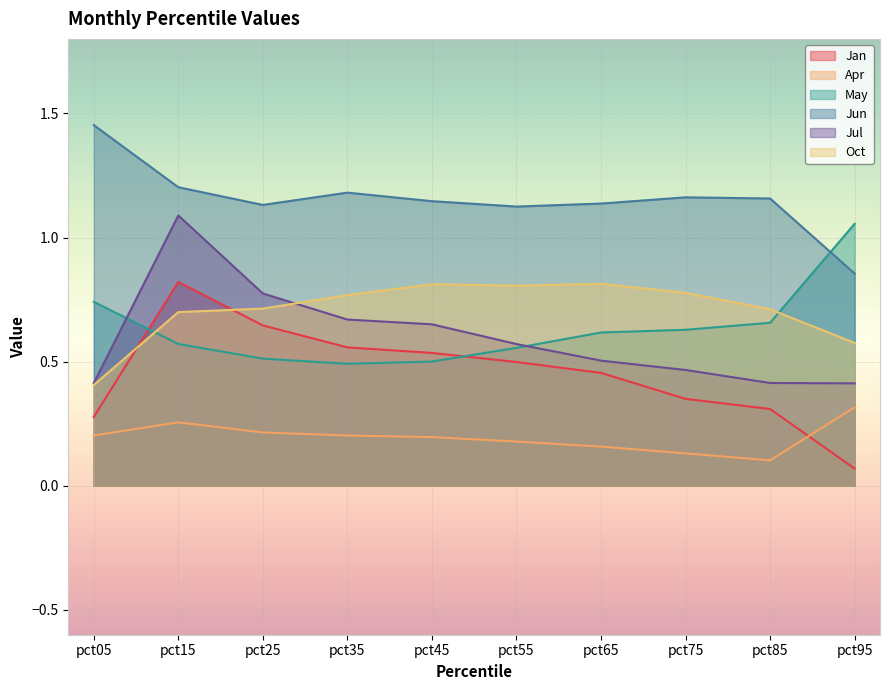

Which series has the largest total across all categories?

Jun